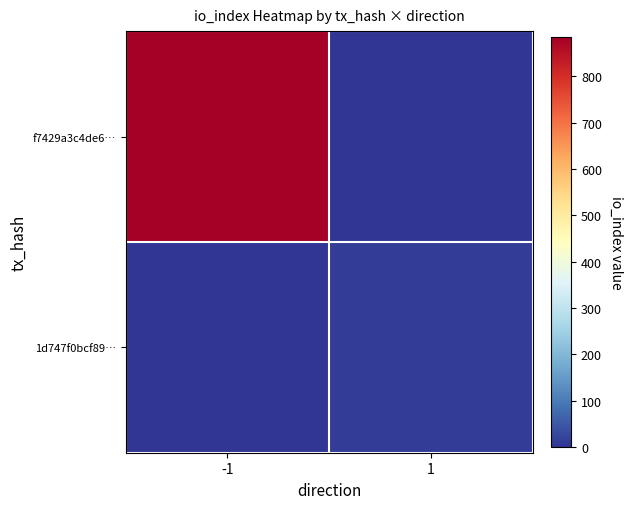

Which has a higher value, -1 or 1?

-1